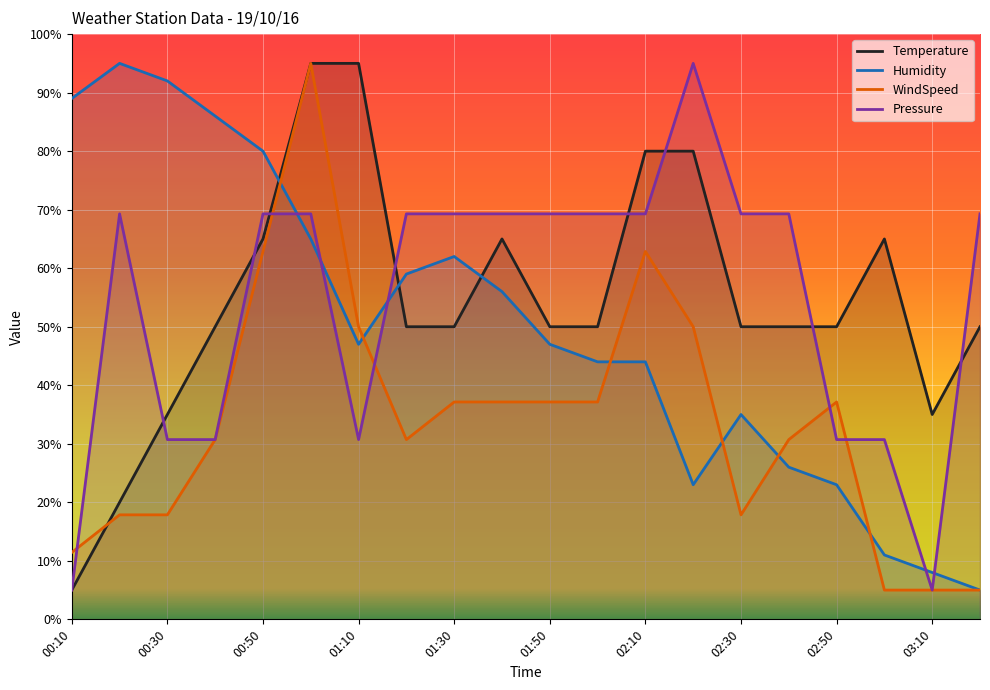

What is the difference between the Humidity values at 02:20 and 00:10?

66.0